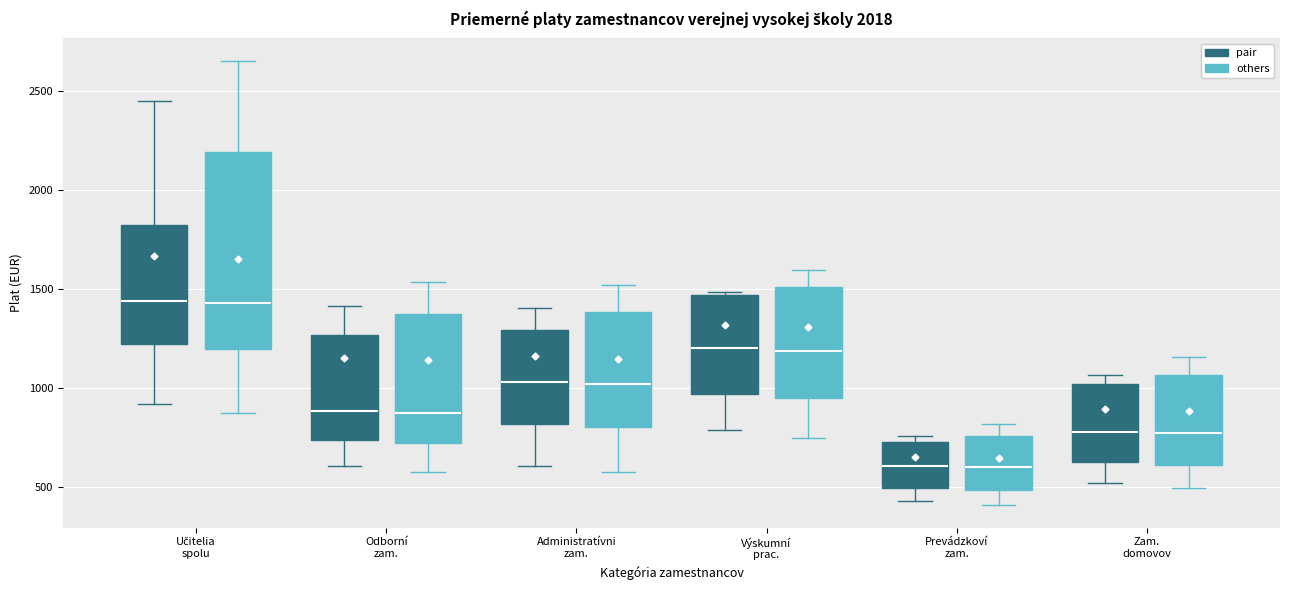

Comparing the boxes themselves (not the whiskers), which one is the tallest?

Učitelia spolu (others)